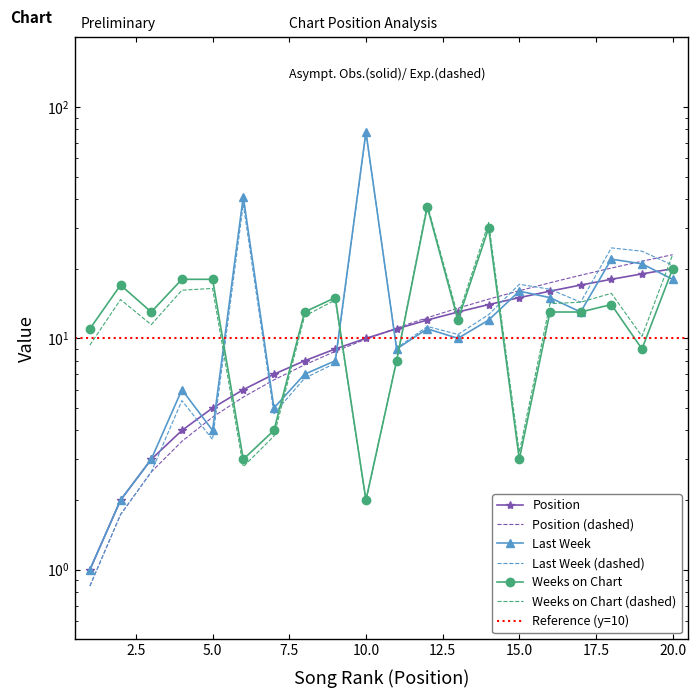

What is the sum of all Position values?

210